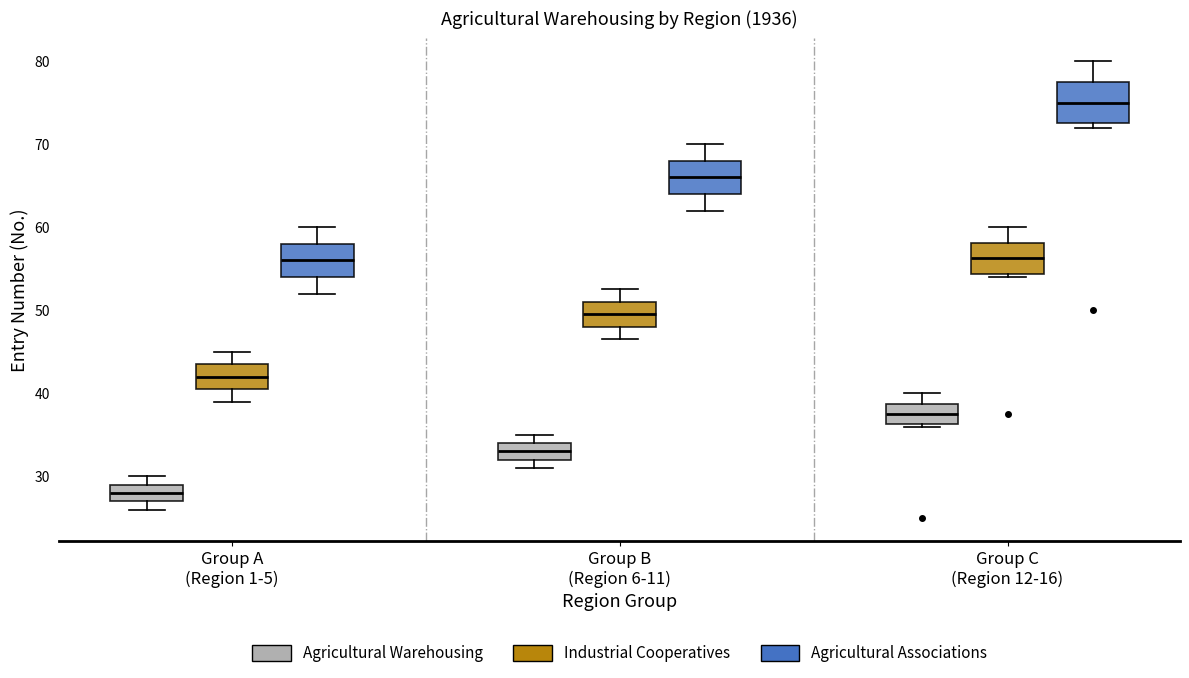

Reading left to right, transcribe this box plot: for each box, give where its median line is, the range the box spans, and where its two whiskers end, as read against the y-axis. The values are not printed on the chart, so give them approximately, as read against the axis.

Group A (Region 1-5) (Agricultural Warehousing): median 28, box 27 to 29, whiskers 26 to 30
Group A (Region 1-5) (Industrial Cooperatives): median 42, box 41 to 44, whiskers 39 to 45
Group A (Region 1-5) (Agricultural Associations): median 56, box 54 to 58, whiskers 52 to 60
Group B (Region 6-11) (Agricultural Warehousing): median 33, box 32 to 34, whiskers 31 to 35
Group B (Region 6-11) (Industrial Cooperatives): median 50, box 48 to 51, whiskers 47 to 53
Group B (Region 6-11) (Agricultural Associations): median 66, box 64 to 68, whiskers 62 to 70
Group C (Region 12-16) (Agricultural Warehousing): median 38, box 36 to 39, whiskers 36 to 40
Group C (Region 12-16) (Industrial Cooperatives): median 56, box 54 to 58, whiskers 54 (just below the box's lower edge) to 60
Group C (Region 12-16) (Agricultural Associations): median 75, box 73 to 78, whiskers 72 to 80